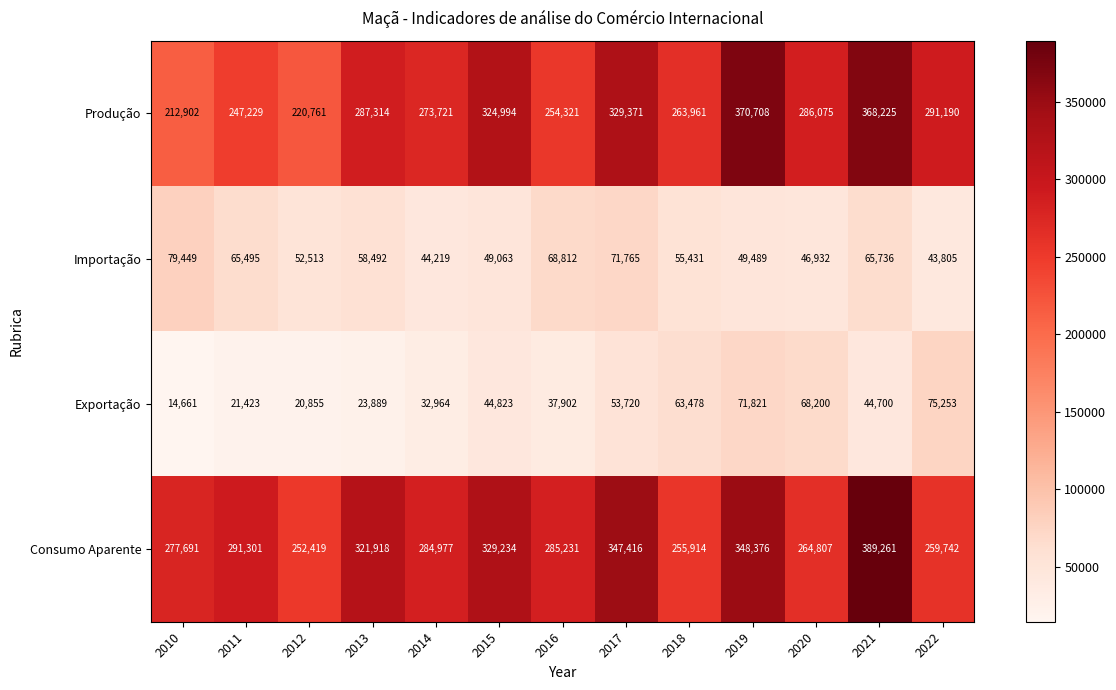

What is the difference between the highest and lowest values at 2016?

247329